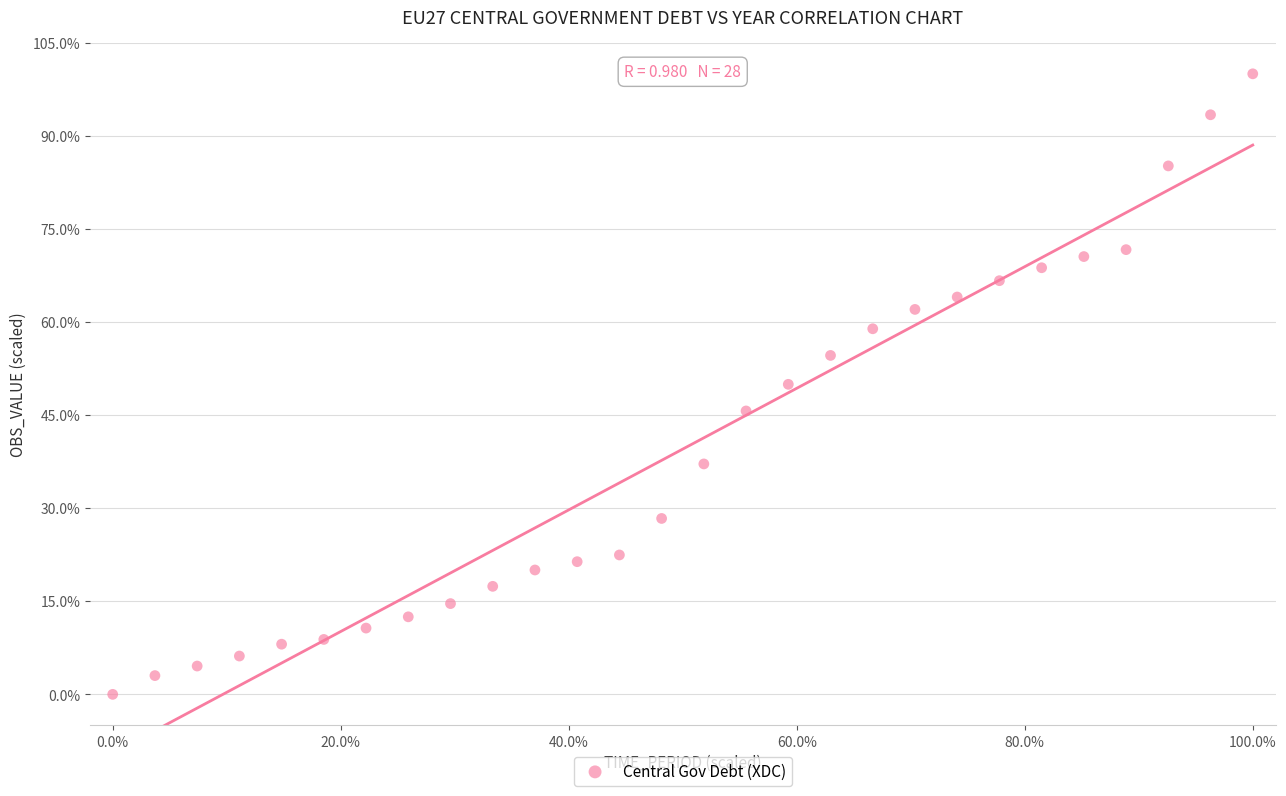

What is the range of X values (max minus min)?

100.0